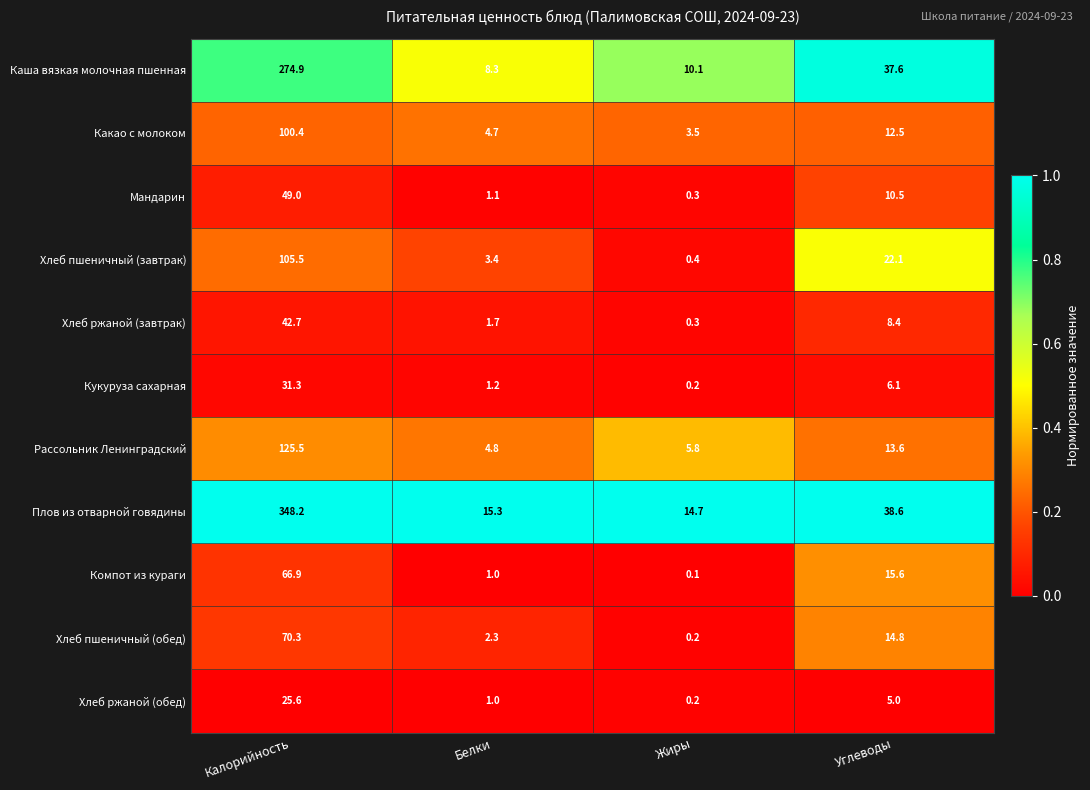

Rank the categories by Хлеб ржаной (завтрак) value from highest to lowest.

Калорийность, Углеводы, Белки, Жиры